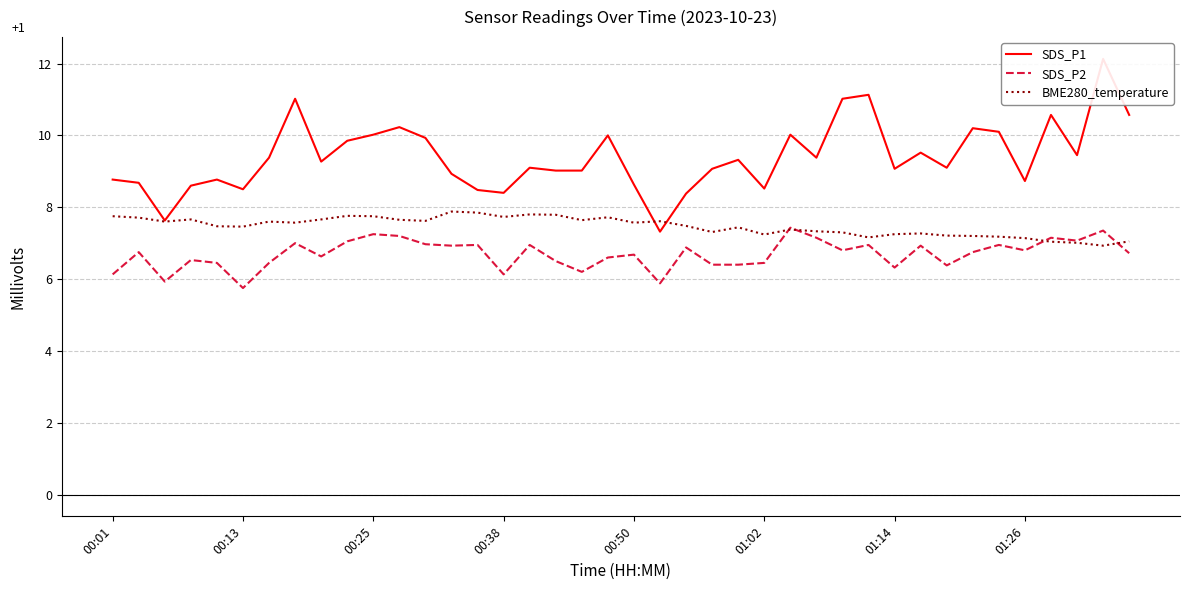

What is the spread (max minus min) of values at 24?

2.9